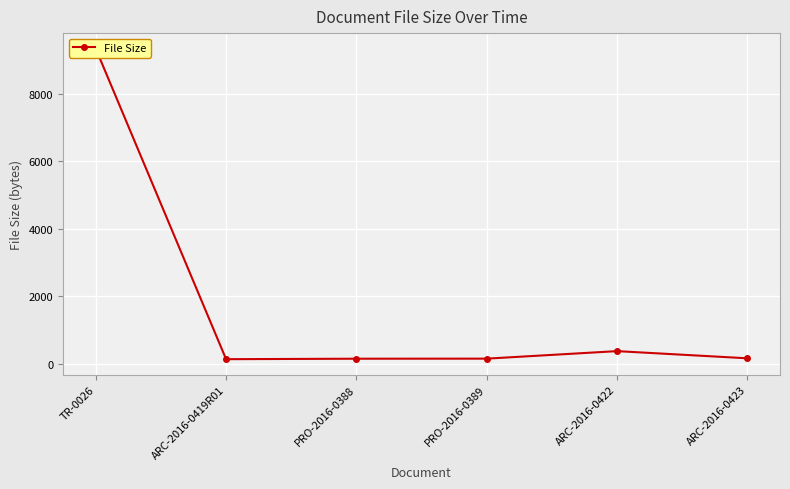

Reading left to right, list all the values displayed in this chart.

9350	131	145	147	370	157